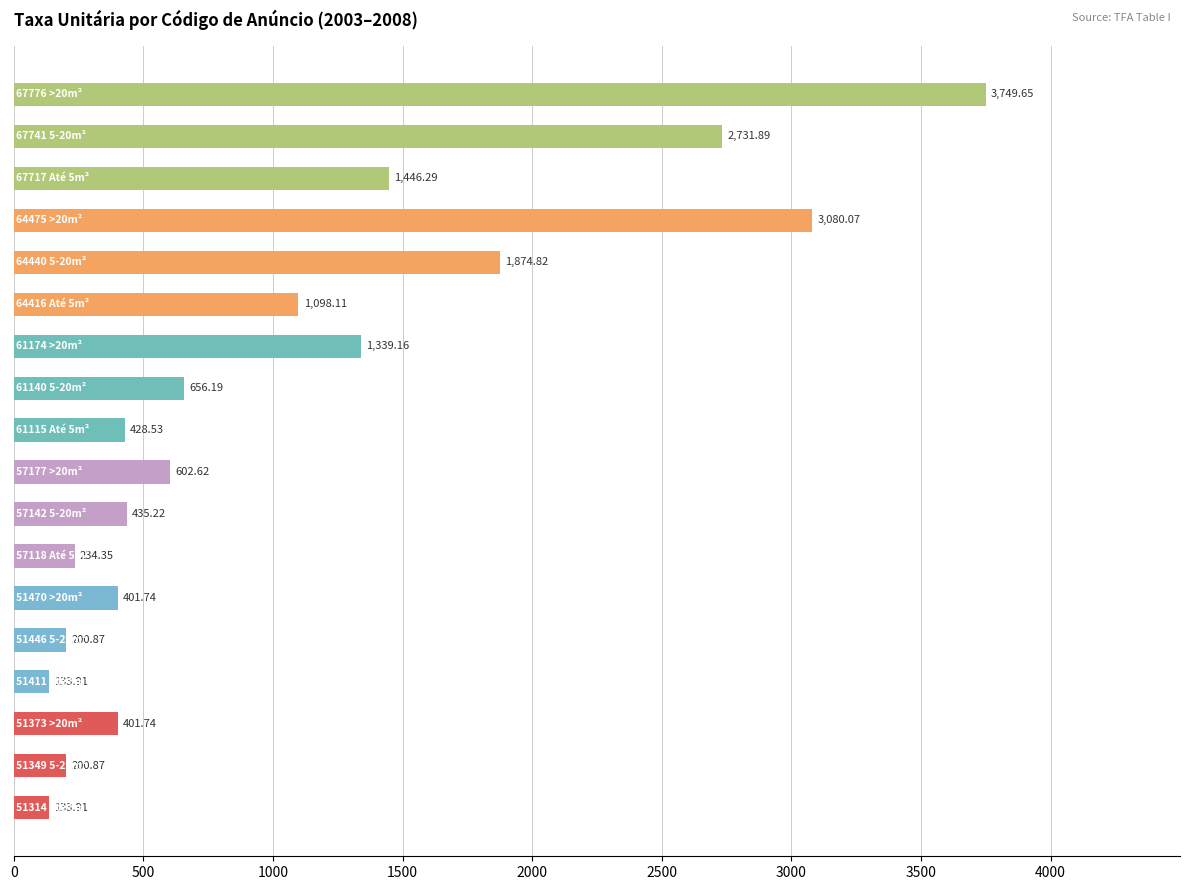

What is the difference between the maximum and second lowest values?

3615.7